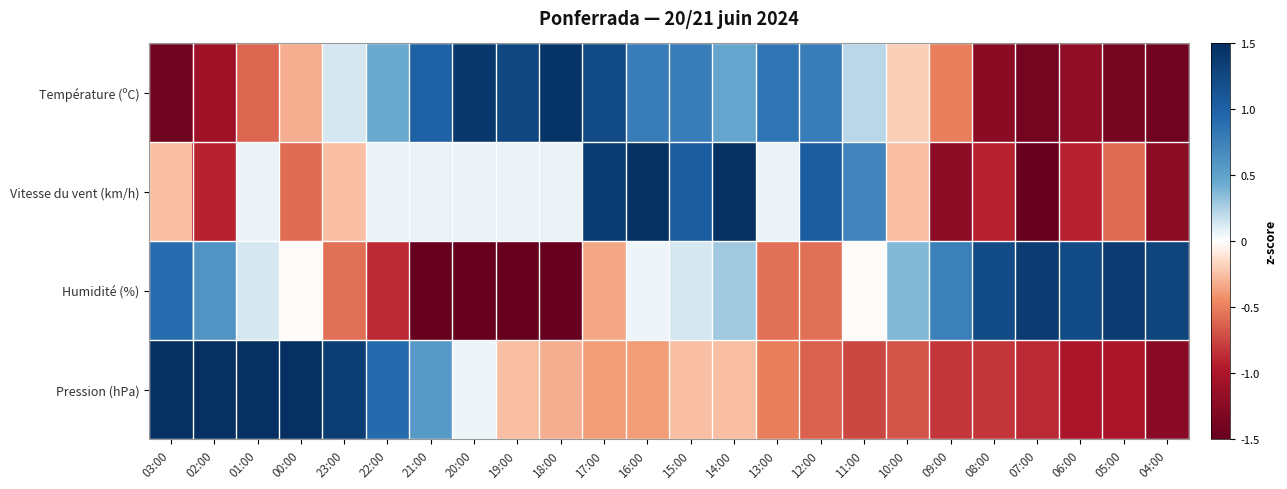

At which category is the sum across all series the highest?

14:00